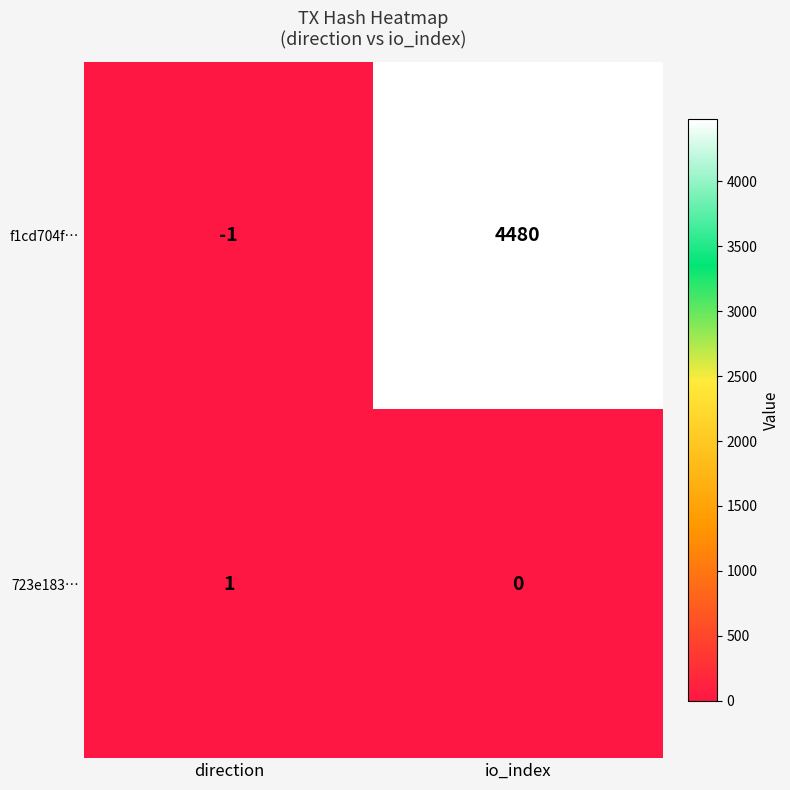

At which category is the sum across all series the highest?

io_index